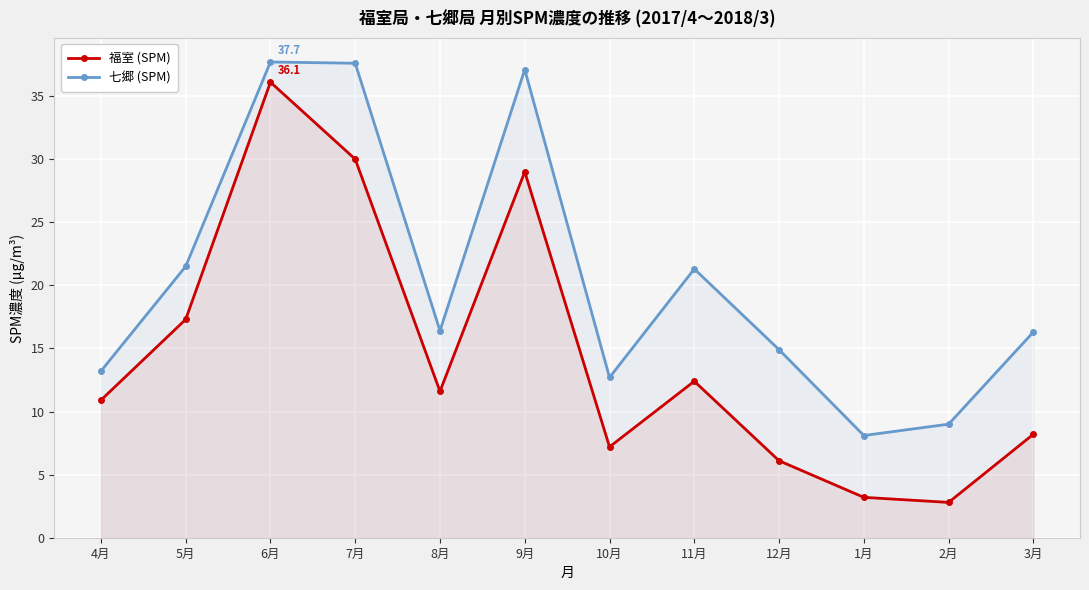

In 七郷 (SPM), how many points are lower than both neighbors (excluding endpoints)?

3